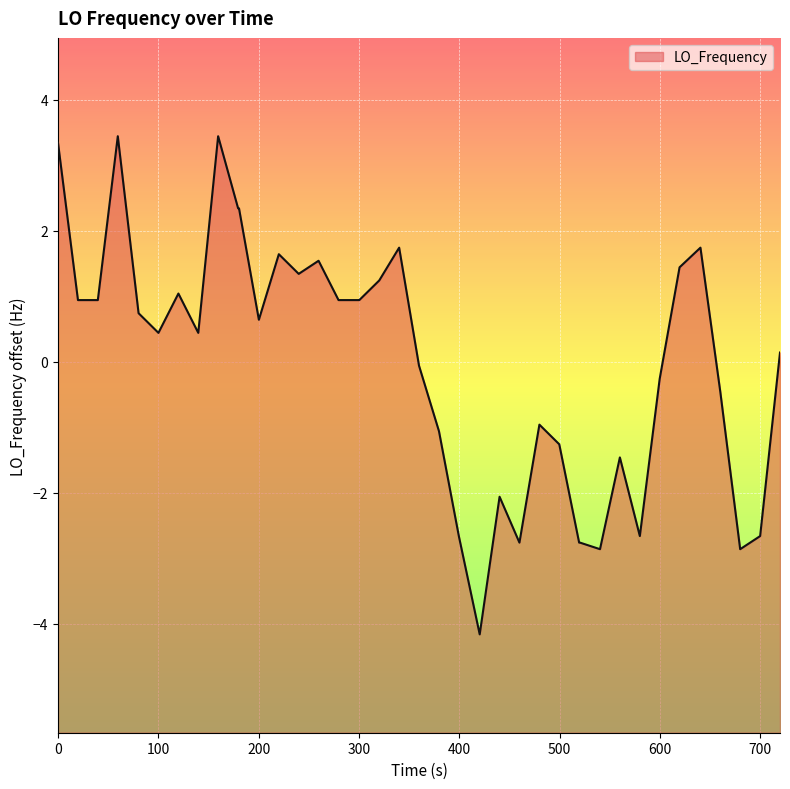

How many data points are less than 0?

17